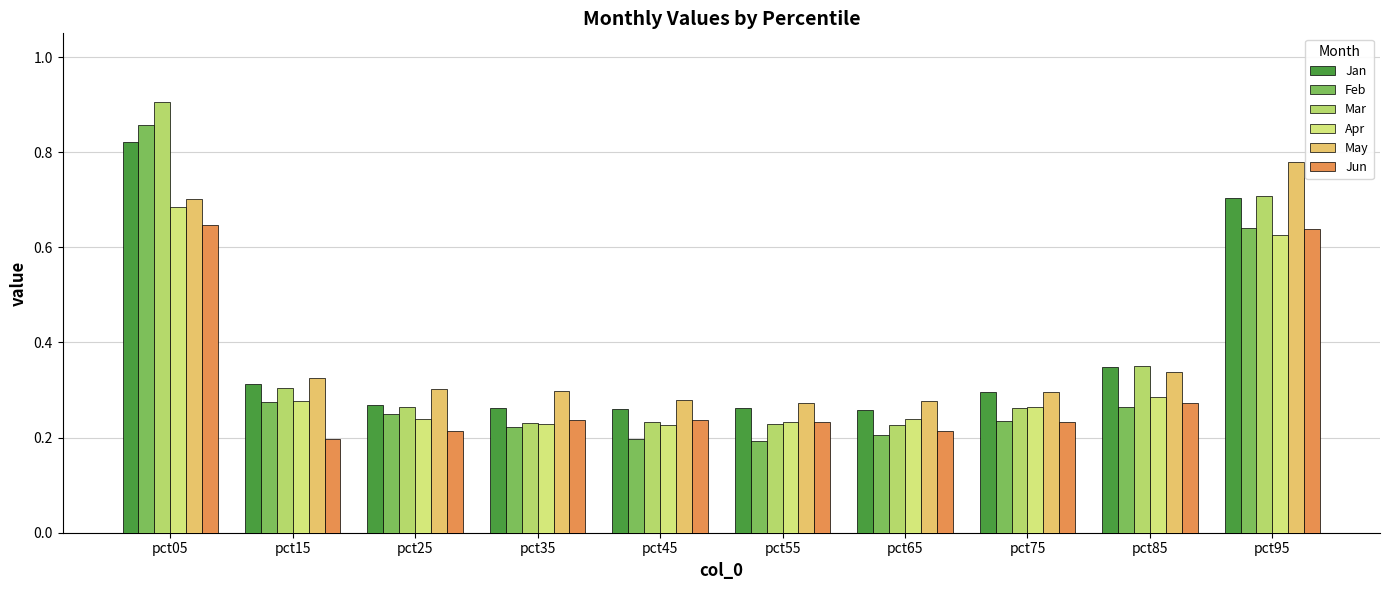

What is the difference between the maximum and minimum values in the Feb series?

0.7